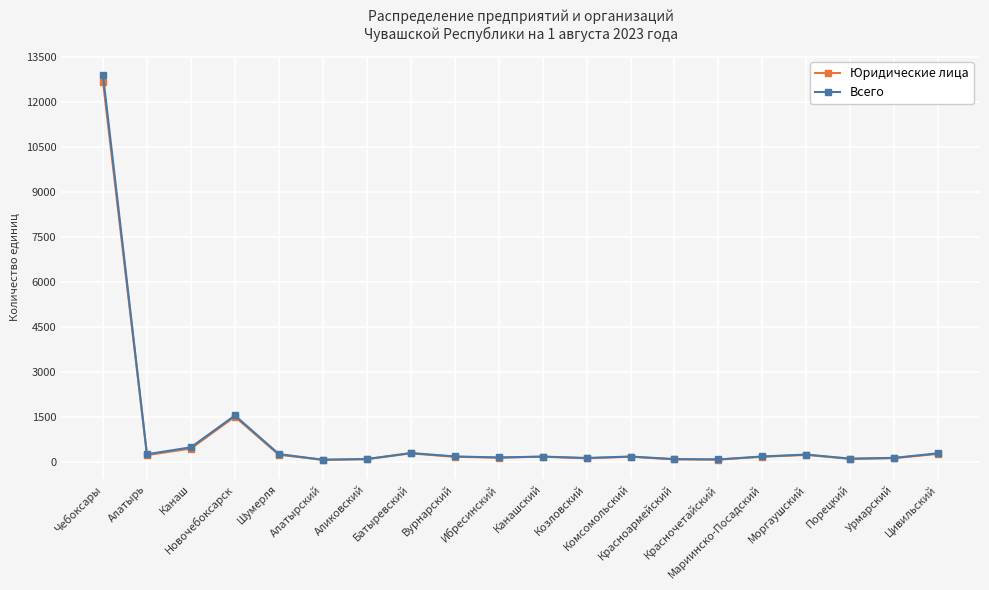

Which series has the widest spread of values?

Всего